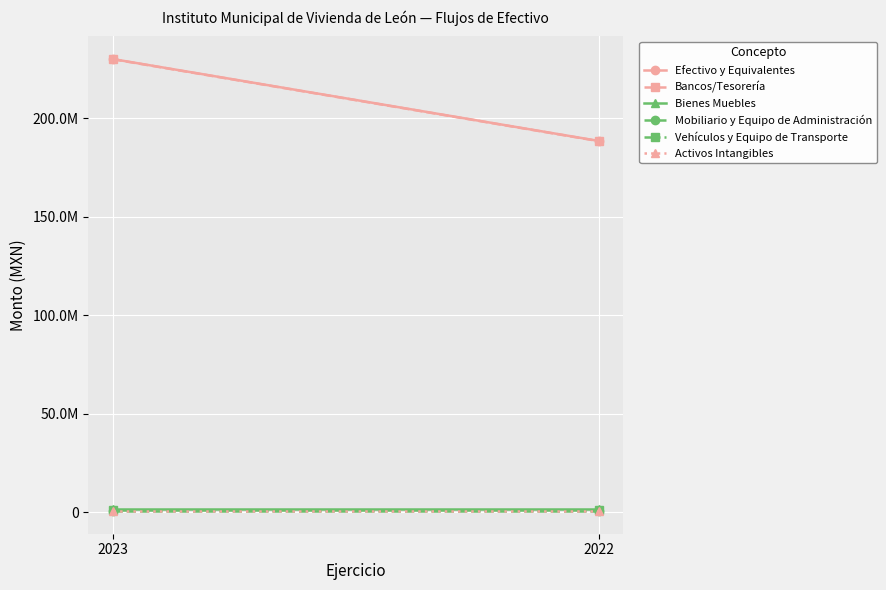

Read the Bienes Muebles value at 2022.

1795759.5